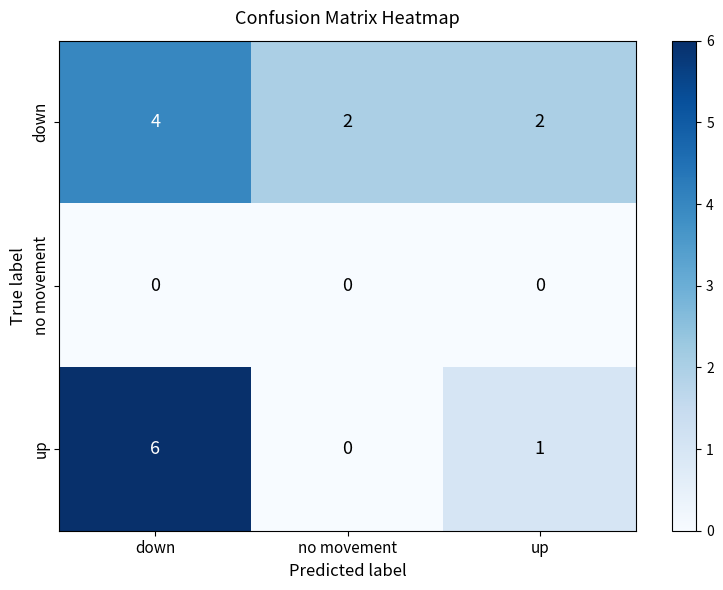

Reading left to right, transcribe all the data shown in this chart.

down: down=4	no movement=2	up=2
no movement: down=0	no movement=0	up=0
up: down=6	no movement=0	up=1